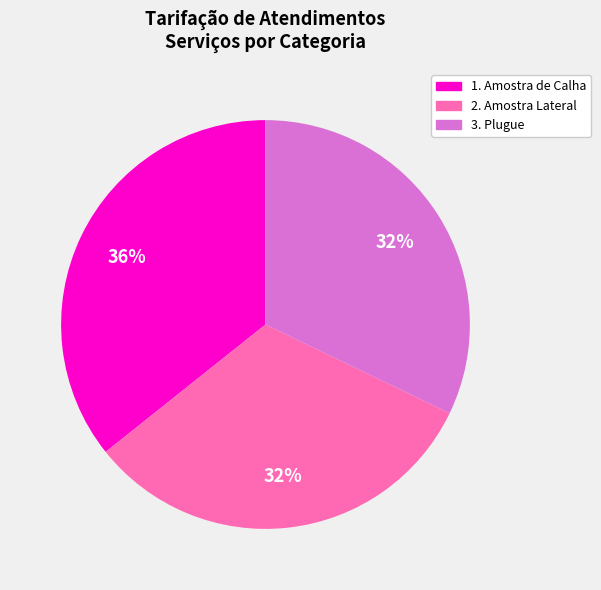

To the nearest percent, what is the difference between the largest and smallest slice percentages?

4%